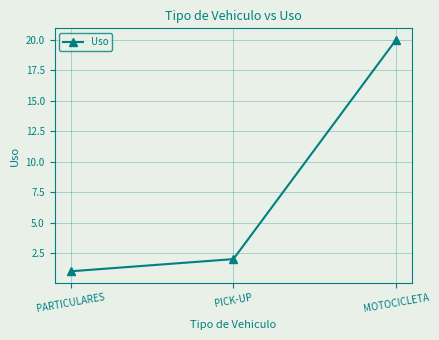

Which category has the highest value across all series?

MOTOCICLETA